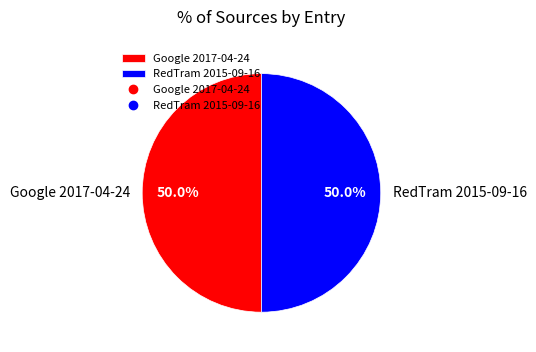

Count the number of slices in the pie.

2